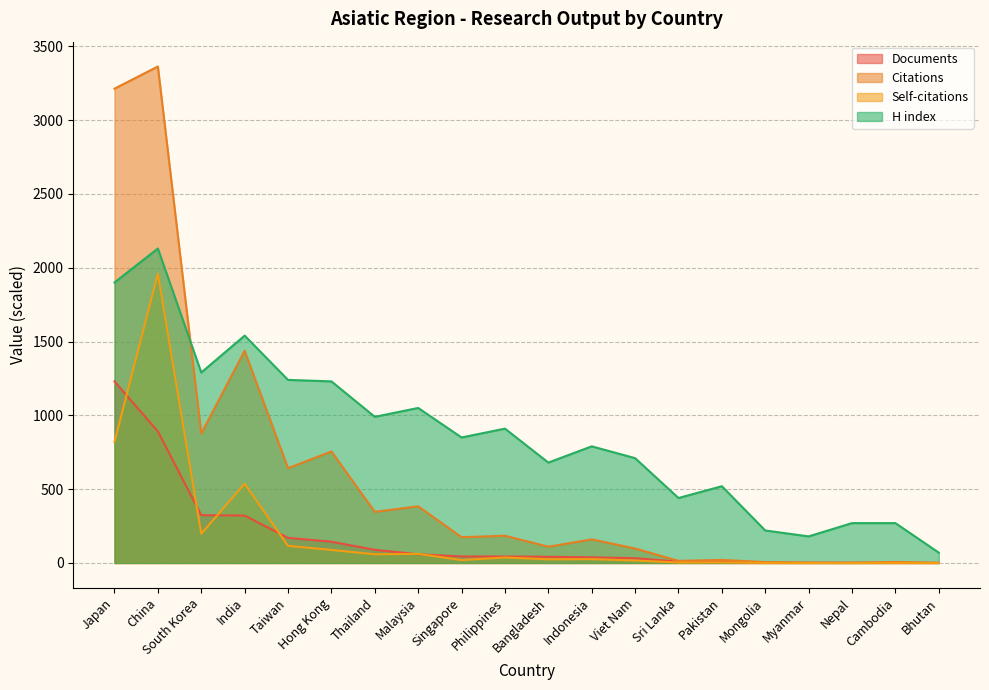

What is the difference between the highest and lowest values at Myanmar?

180.0